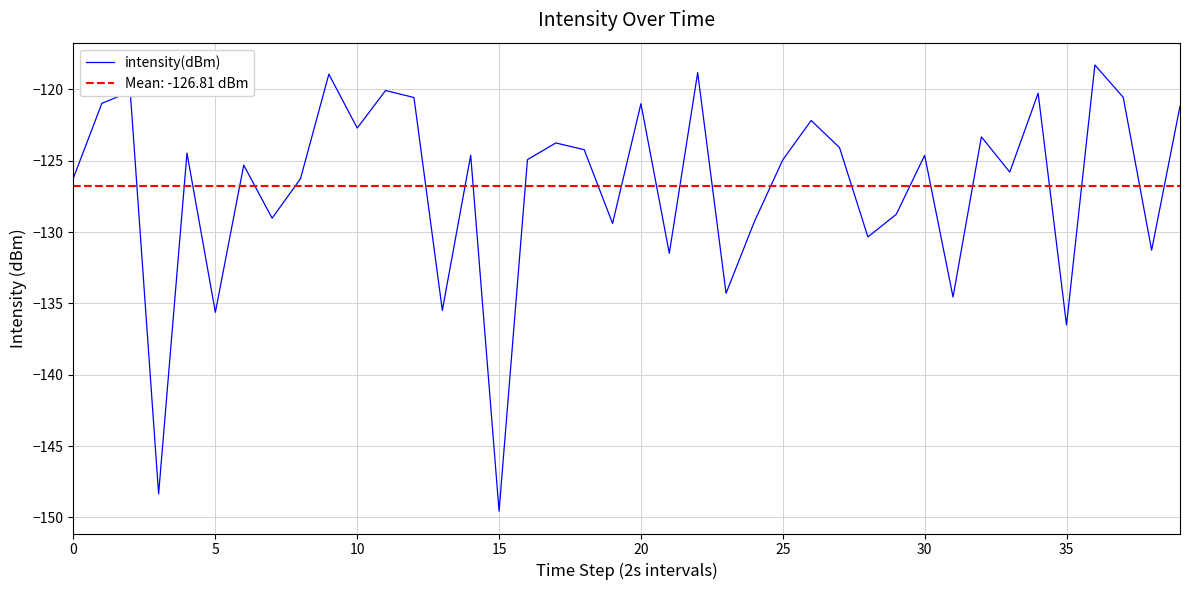

How many interior local peaks (higher than both neighbors) does the data have?

14